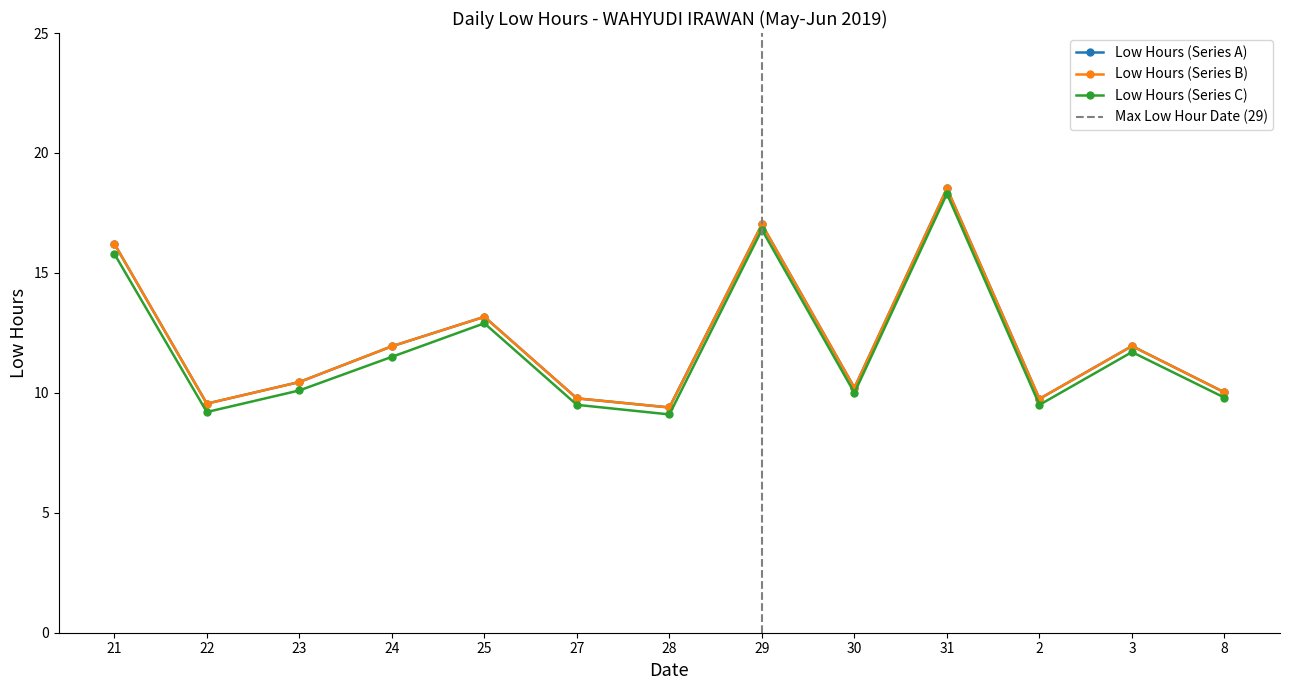

Reading right to left, extract all data points from this chart.

Low Hours (Series A): 8=10.0	3=11.9	2=9.8	31=18.5	30=10.2	29=17.0	28=9.4	27=9.8	25=13.2	24=11.9	23=10.4	22=9.6	21=16.2
Low Hours (Series B): 8=10.0	3=11.9	2=9.8	31=18.5	30=10.2	29=17.0	28=9.4	27=9.8	25=13.2	24=11.9	23=10.4	22=9.6	21=16.2
Low Hours (Series C): 8=9.8	3=11.7	2=9.5	31=18.3	30=10.0	29=16.8	28=9.1	27=9.5	25=12.9	24=11.5	23=10.1	22=9.2	21=15.8